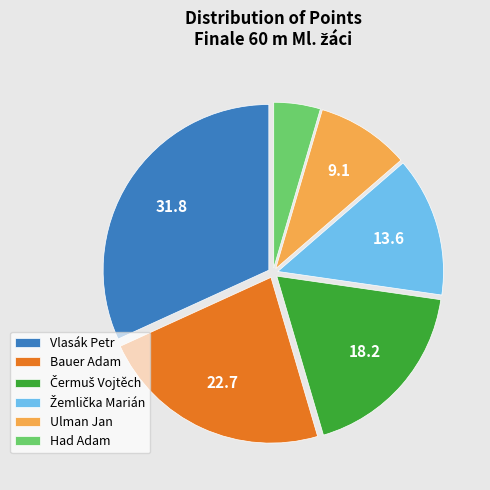

Which slice is the smallest?

Had Adam